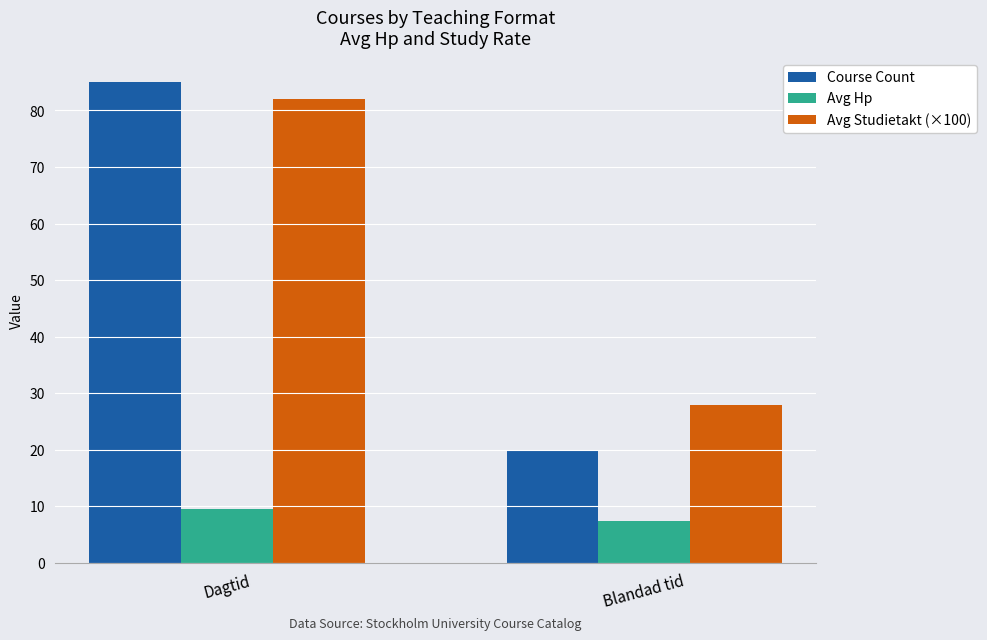

What is the difference between the maximum and minimum values in the Course Count series?

65.0